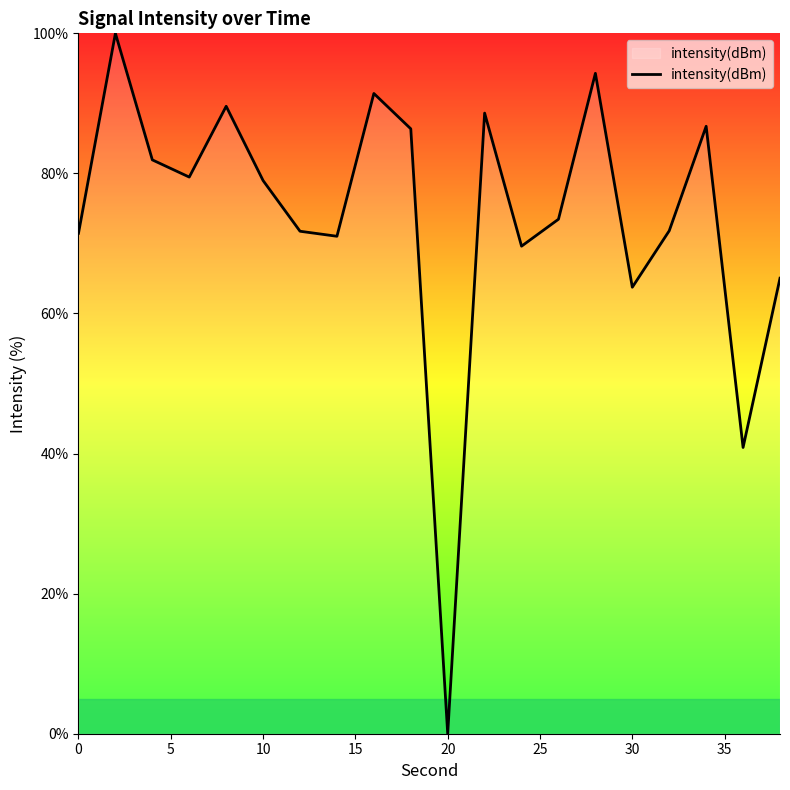

What is the greatest value displayed?

100.0